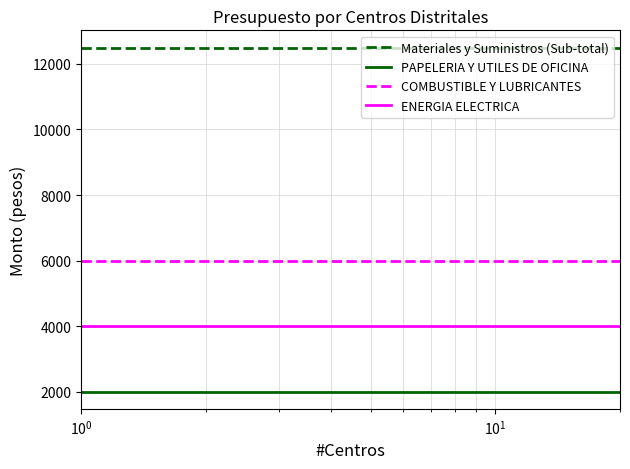

Rank the series by their maximum value, from lowest to highest.

PAPELERIA Y UTILES DE OFICINA, ENERGIA ELECTRICA, COMBUSTIBLE Y LUBRICANTES, Materiales y Suministros (Sub-total)